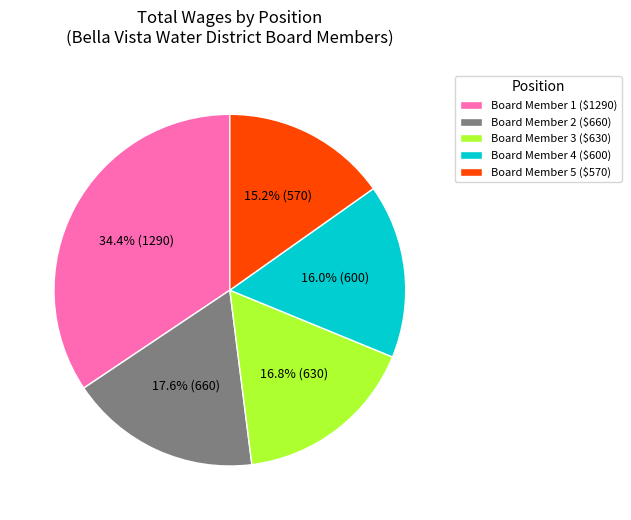

Which slice is the largest?

Board Member 1 ($1290)